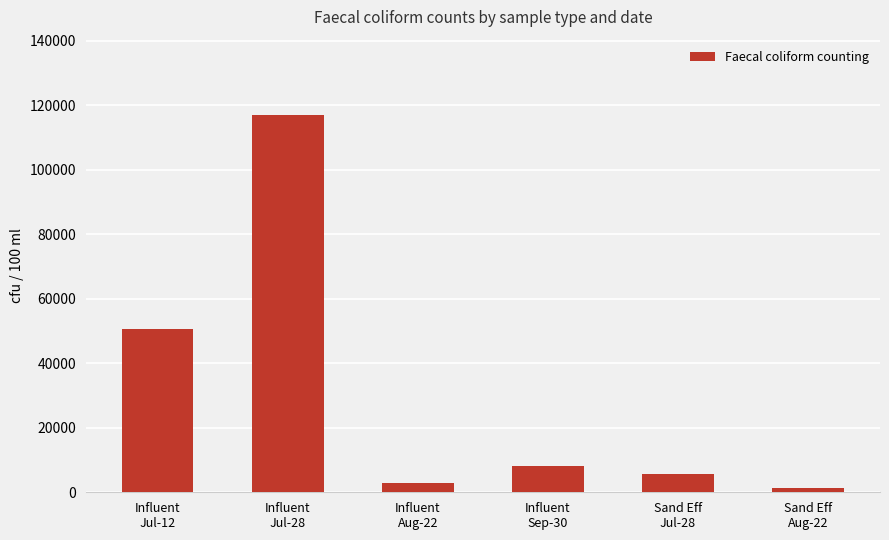

What is the value of the 1st bar from the left?

50750.0